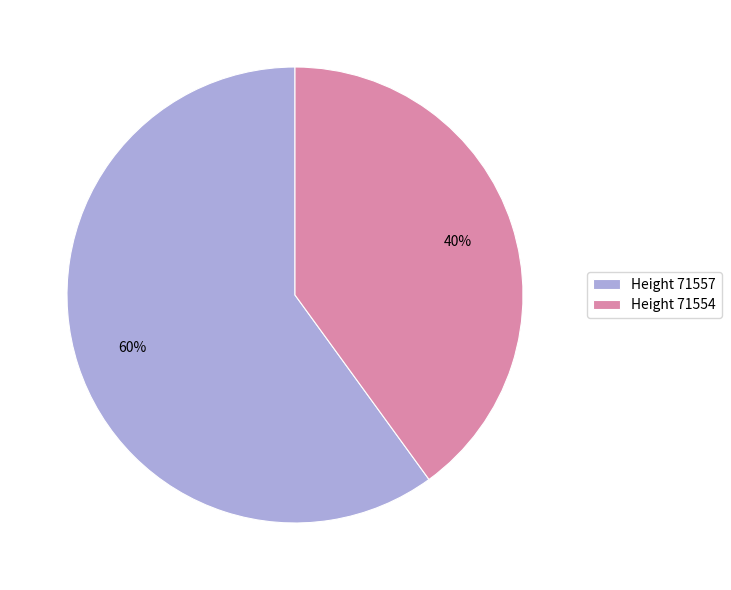

Rank the categories by value from lowest to highest.

Height 71554, Height 71557